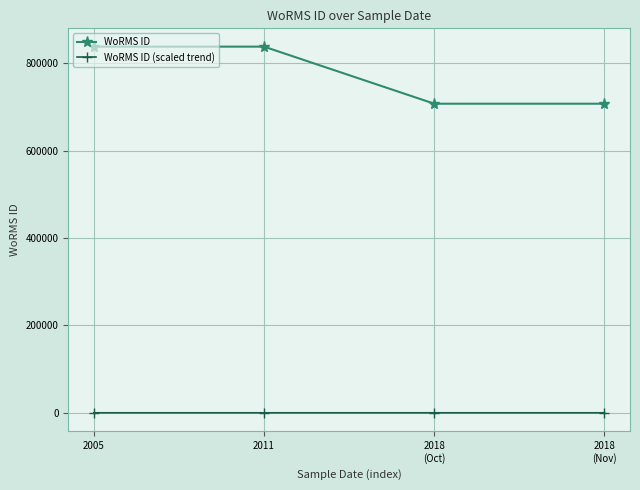

What is the value of the WoRMS ID (scaled trend) point at the 3rd from the left?

56.6